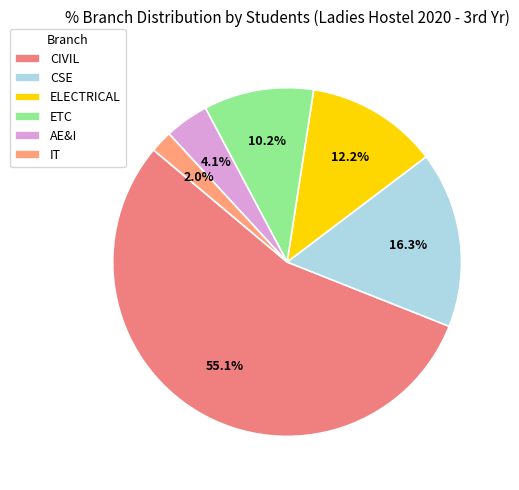

What percentage is the CIVIL slice, to the nearest percent?

55%